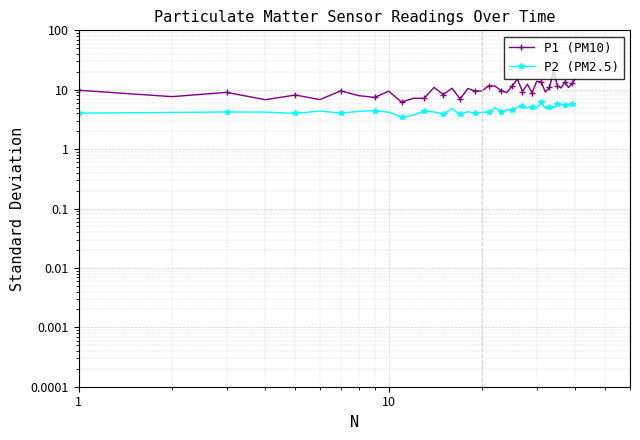

True or false: P2 (PM2.5) and P1 (PM10) cross at least once.

False